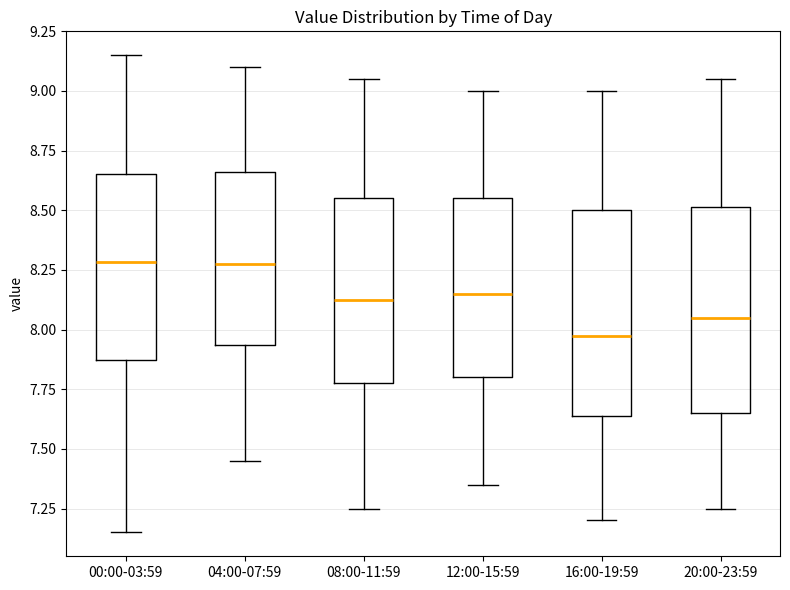

Reading left to right, transcribe this box plot: for each box, give where its median line is, the range the box spans, and where its two whiskers end, as read against the y-axis. The values are not printed on the chart, so give them approximately, as read against the axis.

00:00-03:59: median 8.30, box 7.85 to 8.65, whiskers 7.15 to 9.15
04:00-07:59: median 8.30, box 7.95 to 8.65, whiskers 7.45 to 9.10
08:00-11:59: median 8.15, box 7.80 to 8.55, whiskers 7.25 to 9.05
12:00-15:59: median 8.15, box 7.80 to 8.55, whiskers 7.35 to 9.00
16:00-19:59: median 8.00, box 7.65 to 8.50, whiskers 7.20 to 9.00
20:00-23:59: median 8.05, box 7.65 to 8.50, whiskers 7.25 to 9.05